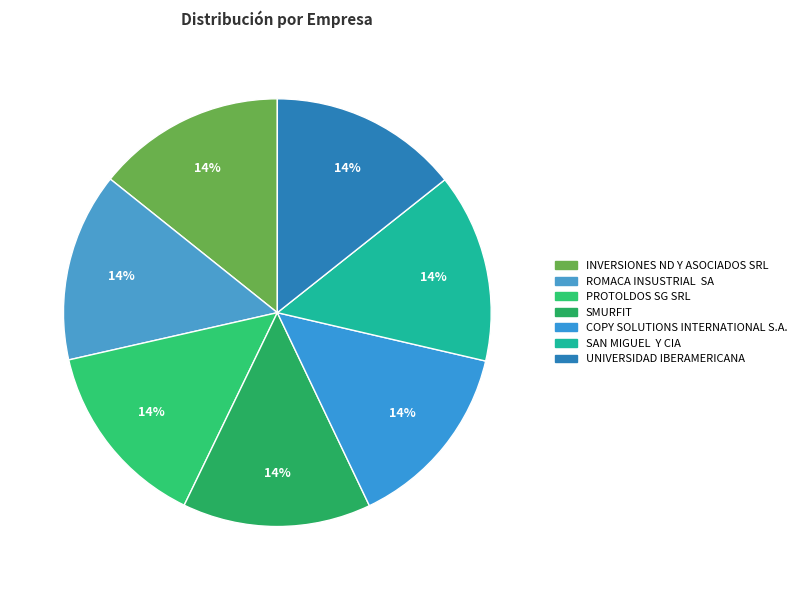

Does INVERSIONES ND Y ASOCIADOS SRL represent more than half of the total?

No